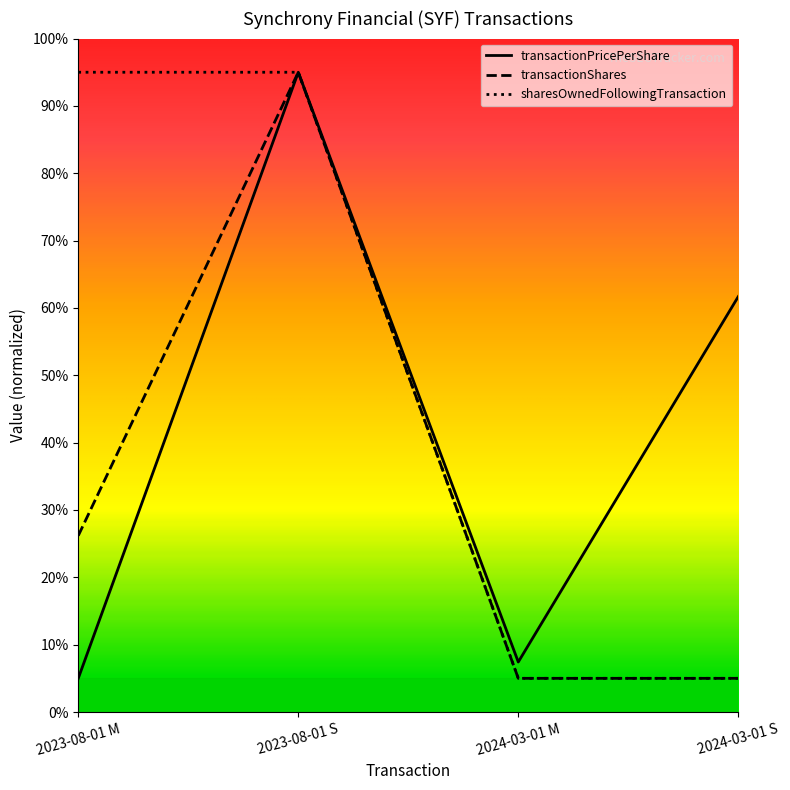

What are all the series names shown in the legend?

transactionPricePerShare, transactionShares, sharesOwnedFollowingTransaction